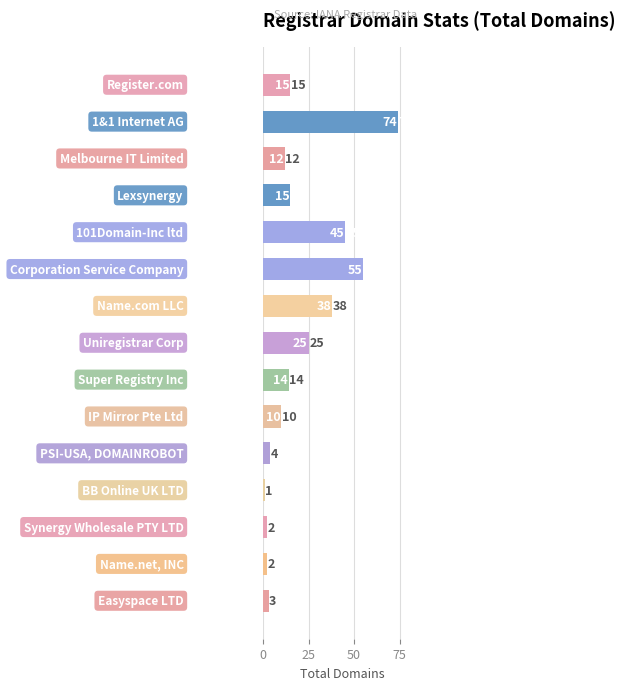

What is the maximum value shown in the chart?

74